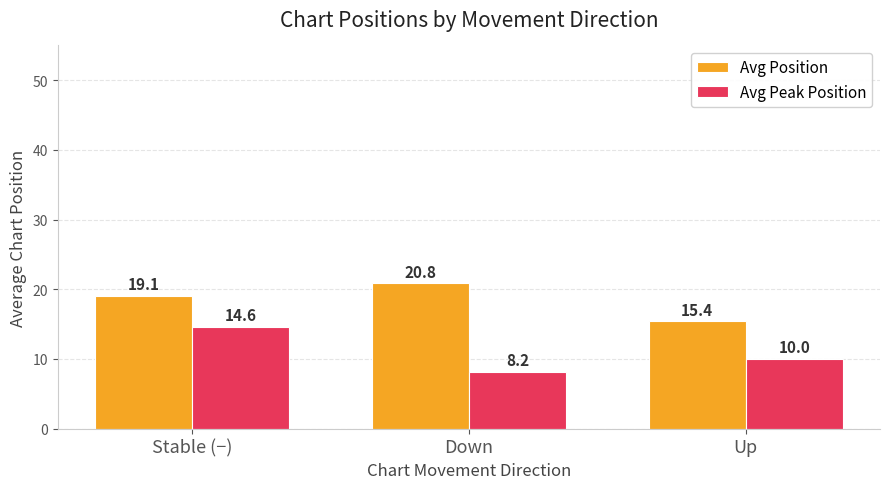

What value does the Avg Peak Position series have at Up?

10.0